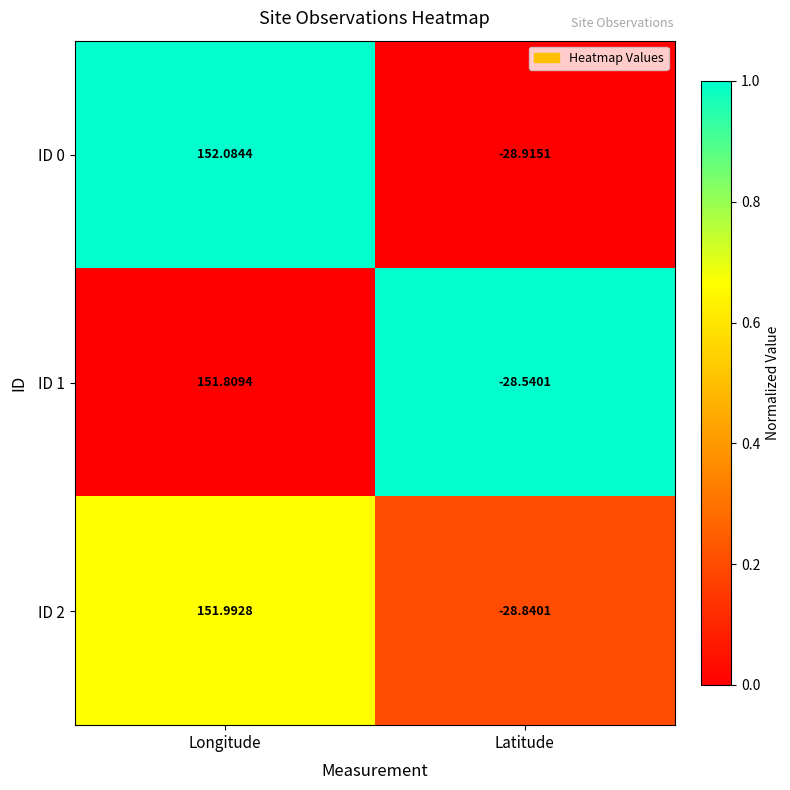

Which label corresponds to the smallest value in the chart?

Latitude